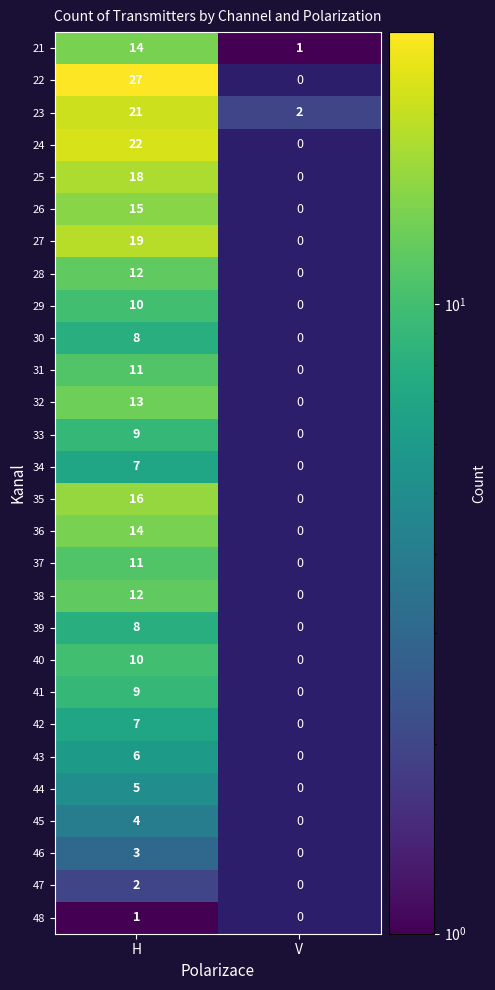

The value of 37 at H is 19. True or false?

False